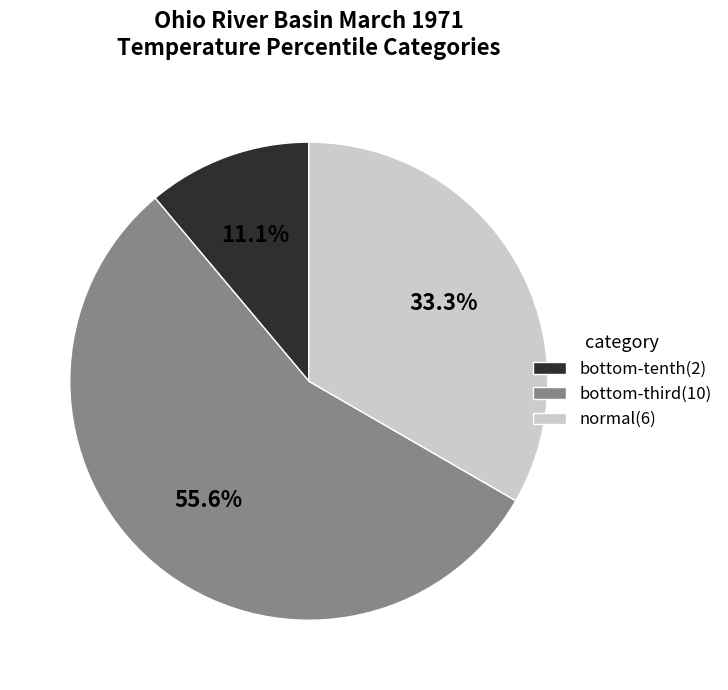

The normal slice represents 21% of the pie. True or false?

False